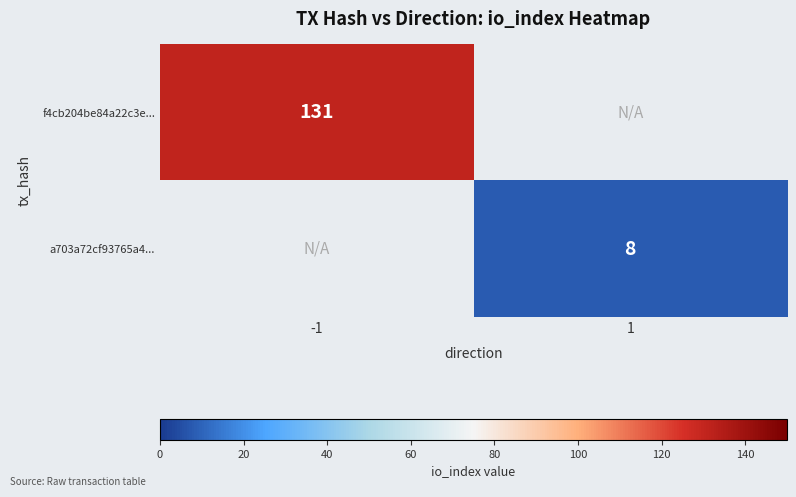

True or false: a703a72cf93765a4... has a value of 8 at 1.

True